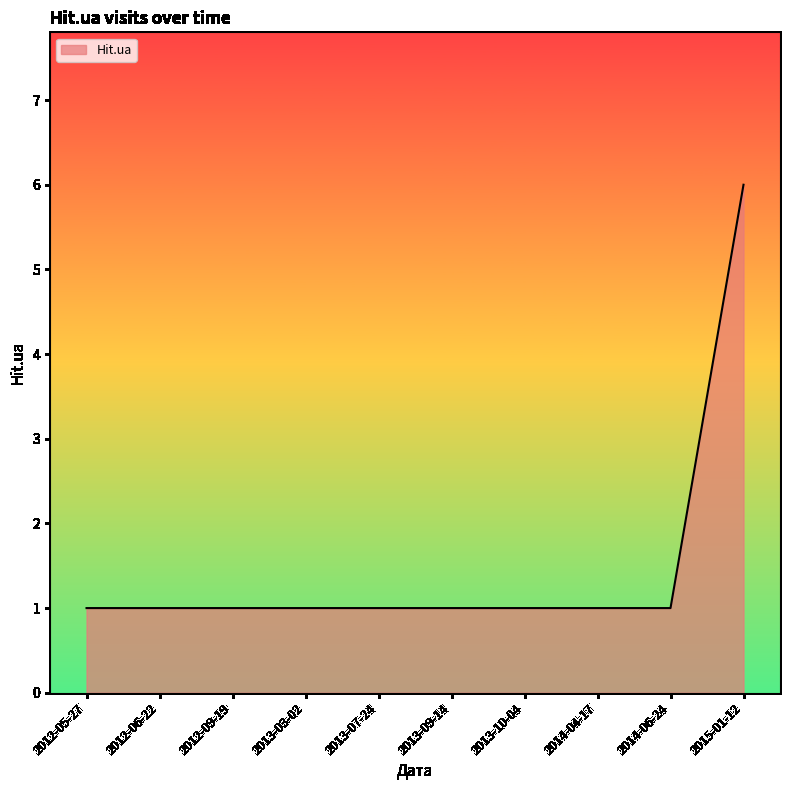

Approximately how many times larger is the value at 2013-03-02 compared to 2013-09-14?

1.0